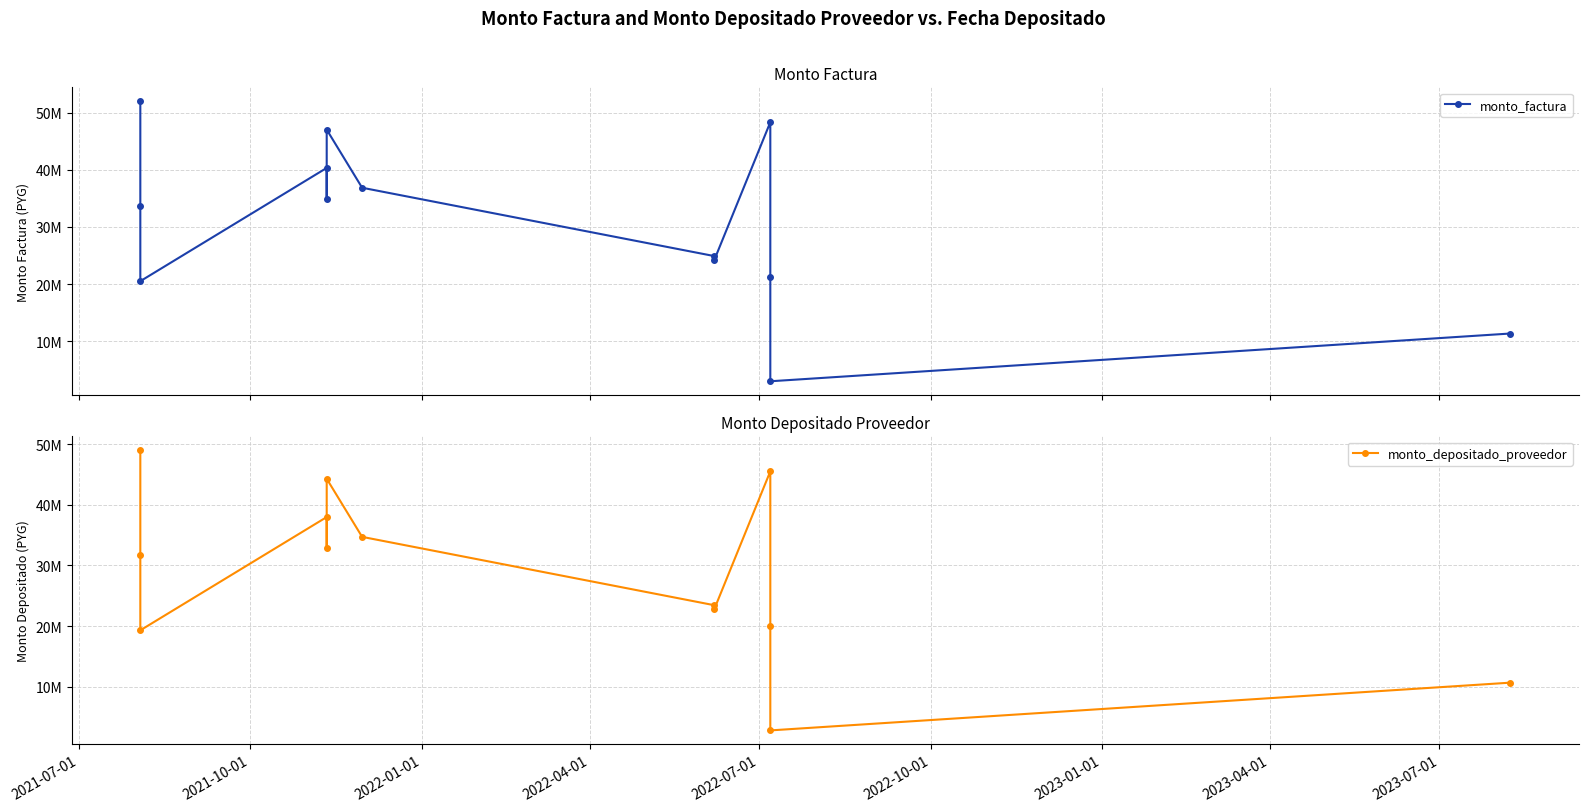

In monto_depositado_proveedor, how many points are lower than both neighbors (excluding endpoints)?

4